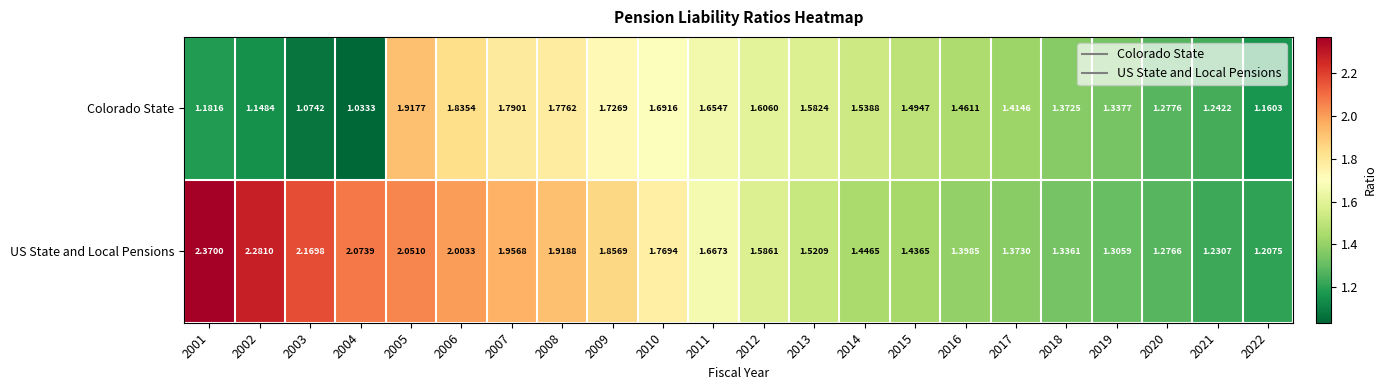

Between 2002 and 2017, which series saw the biggest shift?

US State and Local Pensions